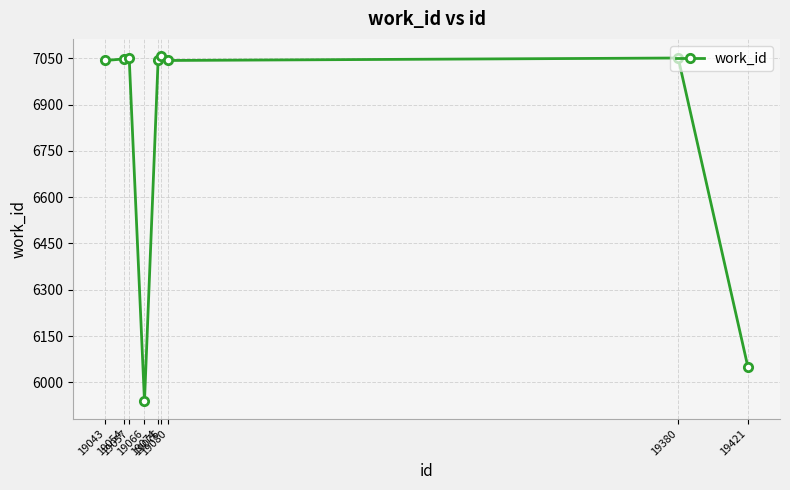

The chart shows a value of 7043 at 19080. True or false?

True